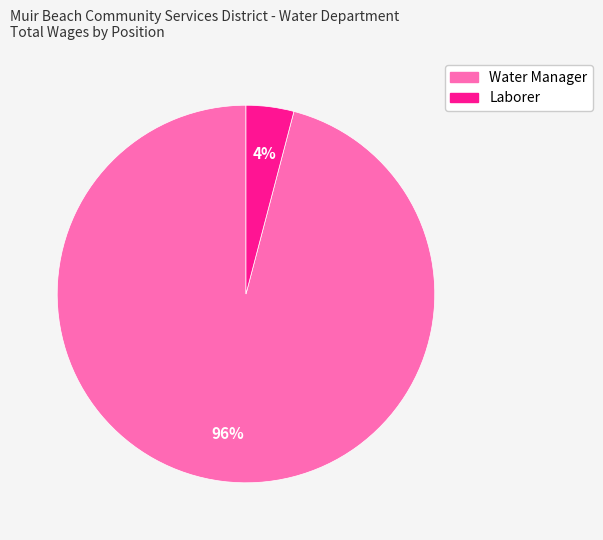

To the nearest percent, what is the combined percentage of Water Manager and Laborer?

100%